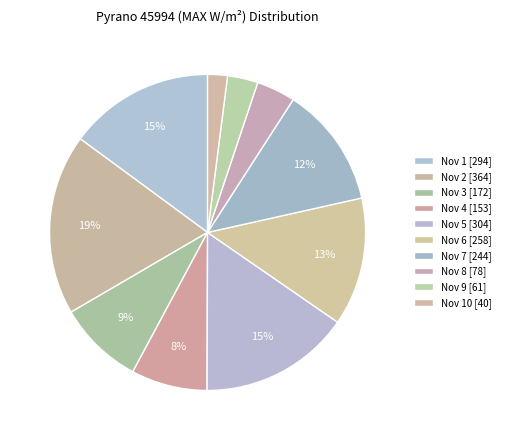

Which category has the smallest portion of the pie?

Nov 10